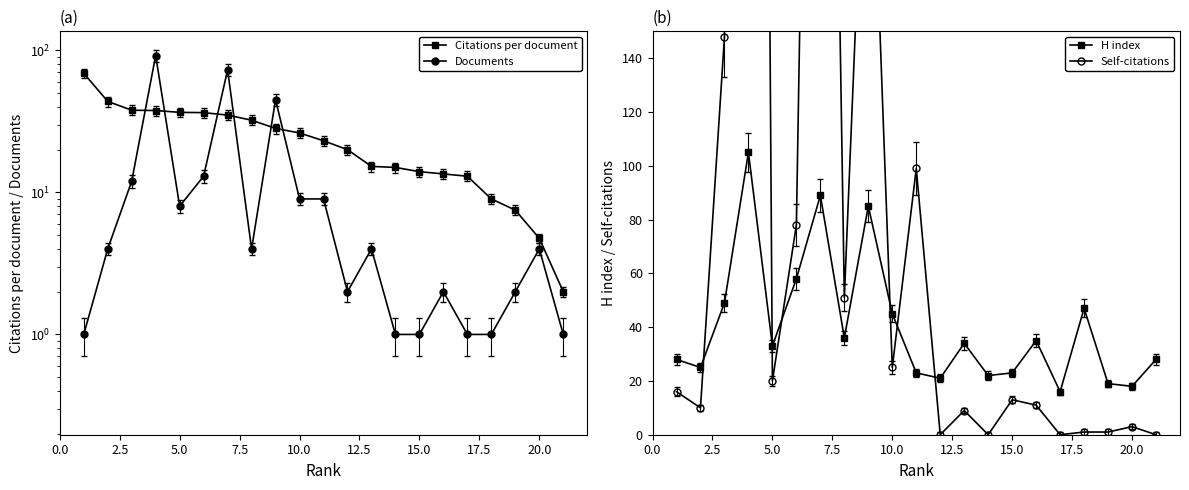

What is the maximum value for H index?

105